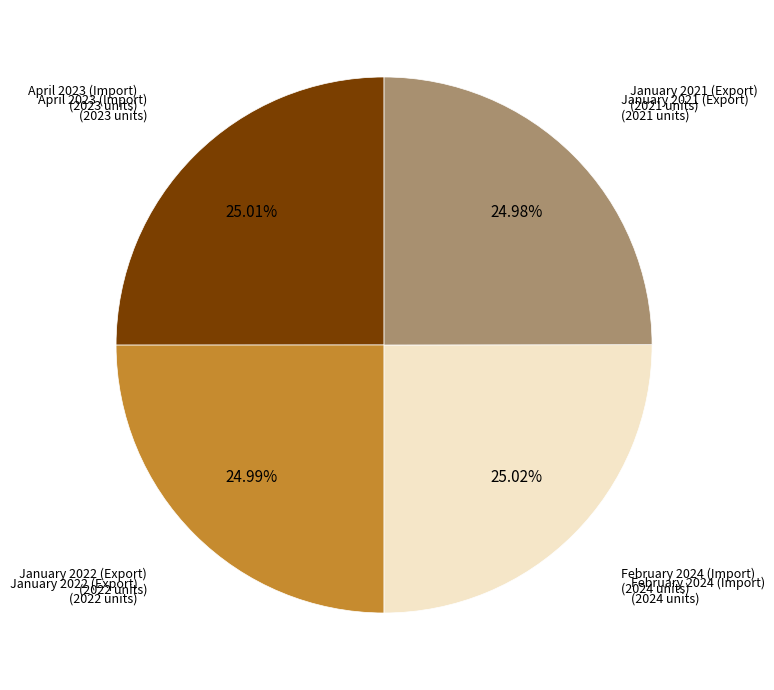

Is there a majority slice in this chart?

No